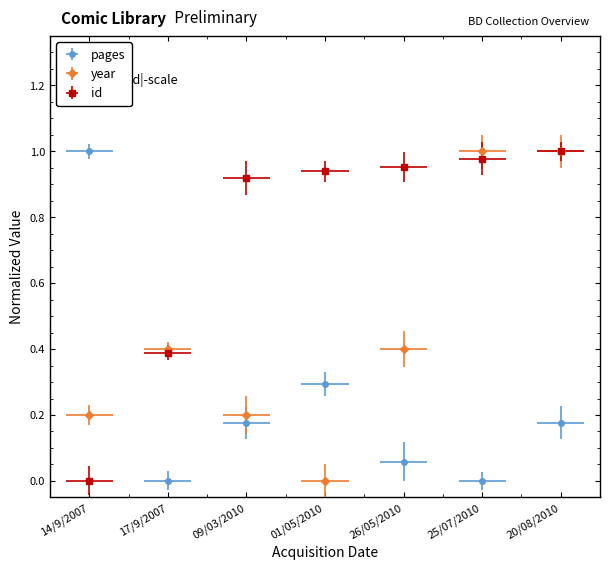

What is the label of the 5th point from the left?

26/05/2010